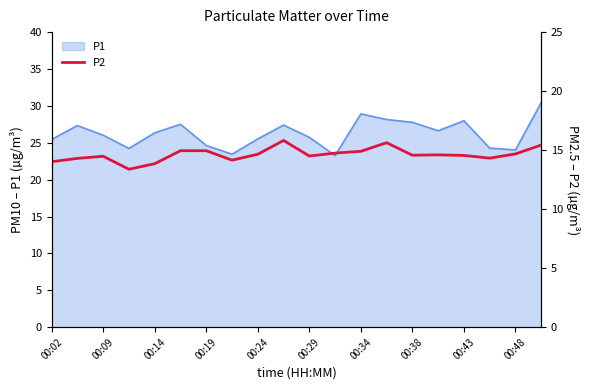

The P1 series shows 15.4 at 00:43. True or false?

False